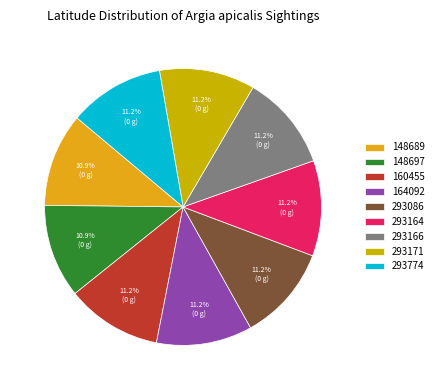

What is the largest slice in the pie chart?

164092